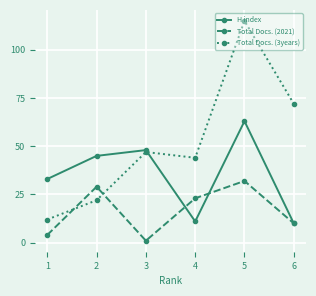

Rank the series by their average value, from highest to lowest.

Total Docs. (3years), H index, Total Docs. (2021)